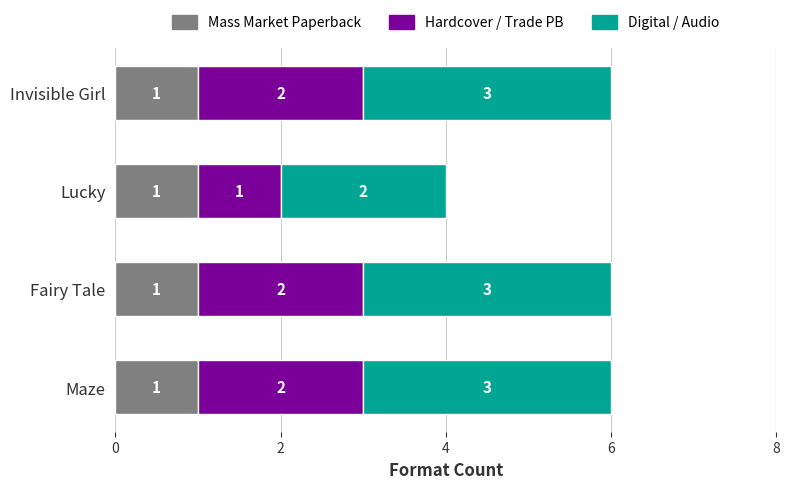

Is it true that Mass Market Paperback equals 1 at Maze?

True